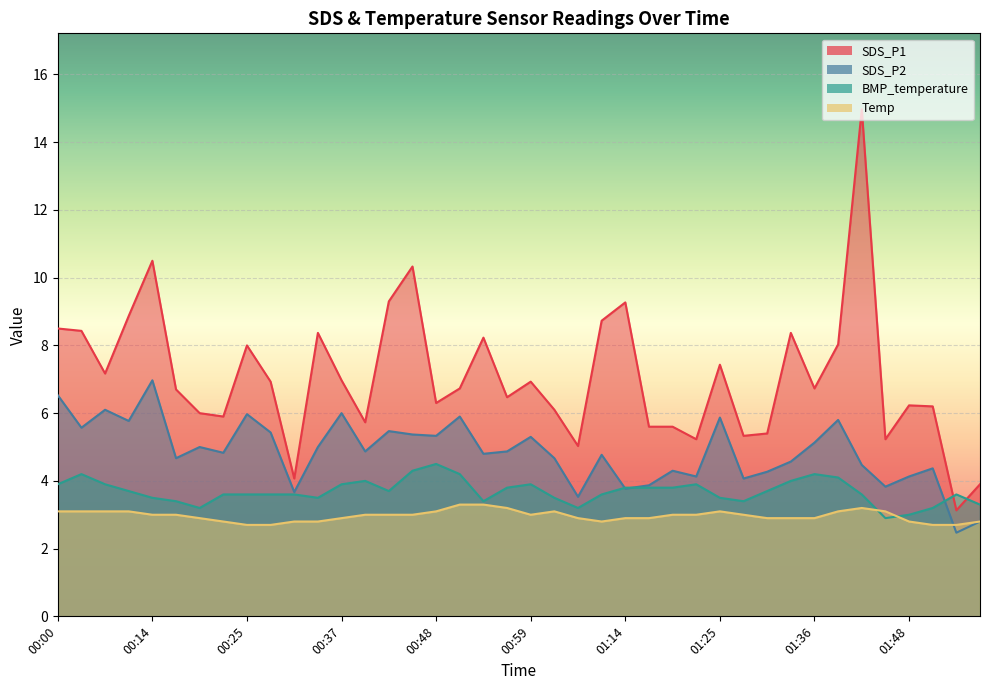

True or false: SDS_P2 and SDS_P1 intersect in this chart.

False